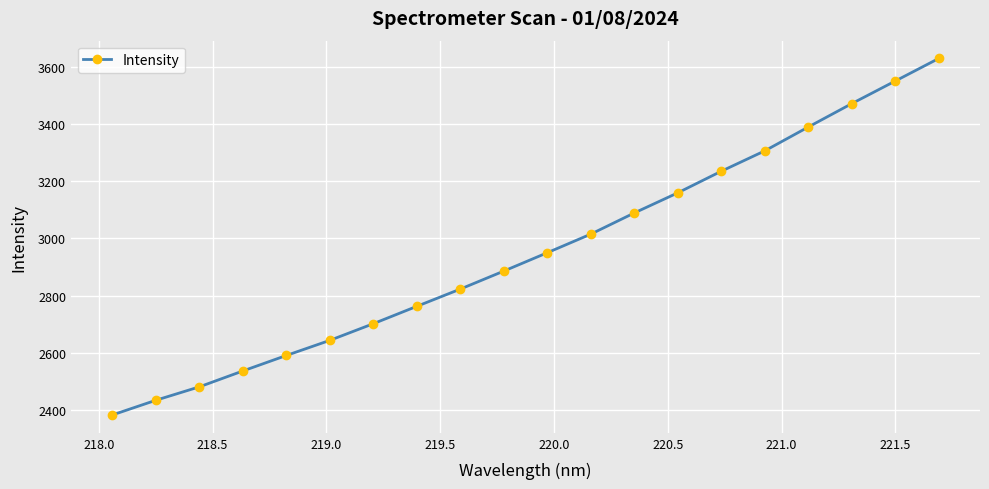

What is the sum of all values?

59036.0